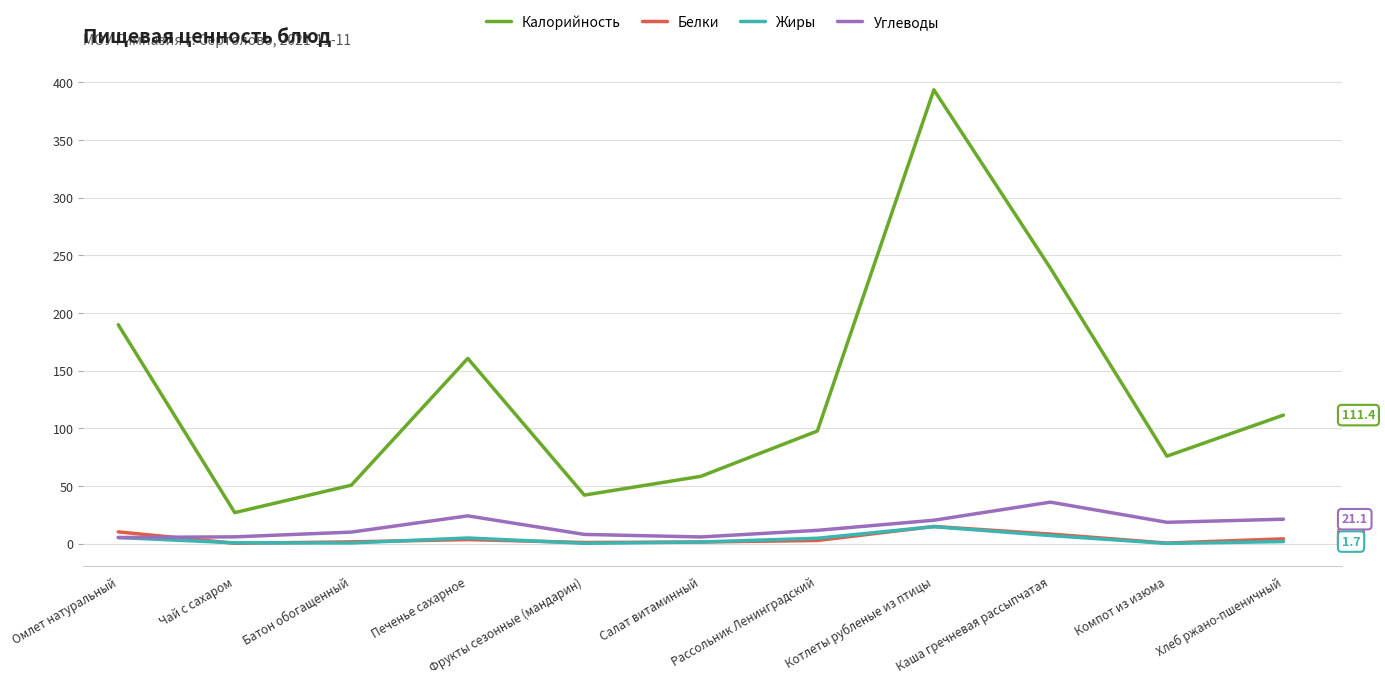

What position from the right is Хлеб ржано-пшеничный?

1